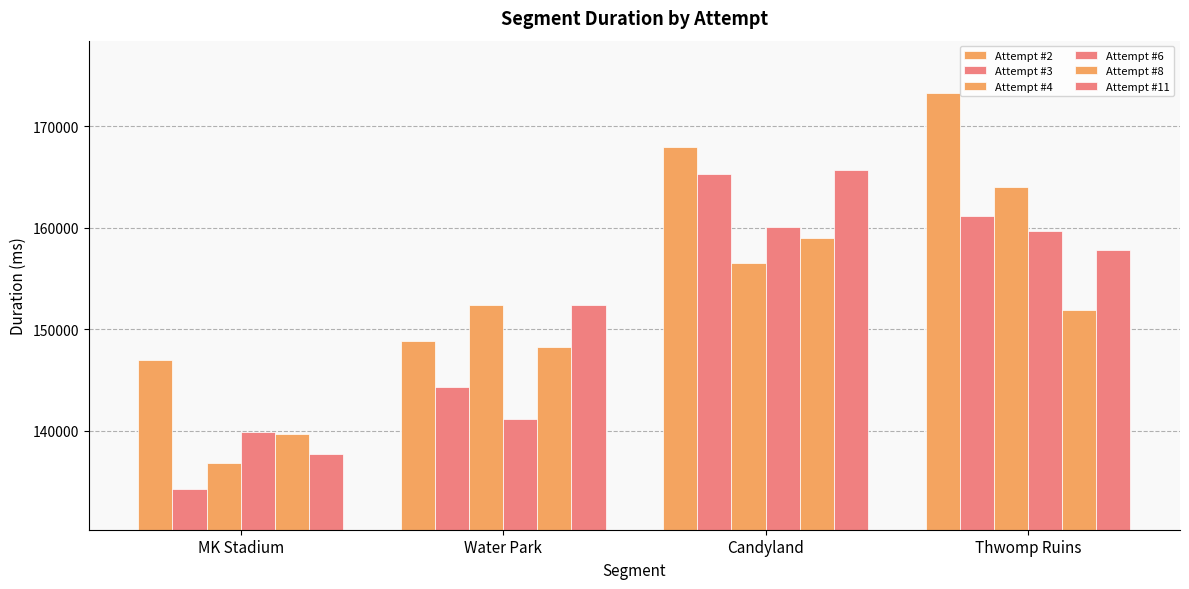

Reading left to right, transcribe all the data shown in this chart.

Attempt #2's Duration (ms): MK Stadium=146939	Water Park=148826	Candyland=167966	Thwomp Ruins=173252
Attempt #3's Duration (ms): MK Stadium=134274	Water Park=144326	Candyland=165300	Thwomp Ruins=161122
Attempt #4's Duration (ms): MK Stadium=136815	Water Park=152370	Candyland=156531	Thwomp Ruins=164040
Attempt #6's Duration (ms): MK Stadium=139910	Water Park=141134	Candyland=160067	Thwomp Ruins=159642
Attempt #8's Duration (ms): MK Stadium=139722	Water Park=148288	Candyland=158966	Thwomp Ruins=151940
Attempt #11's Duration (ms): MK Stadium=137662	Water Park=152442	Candyland=165664	Thwomp Ruins=157795